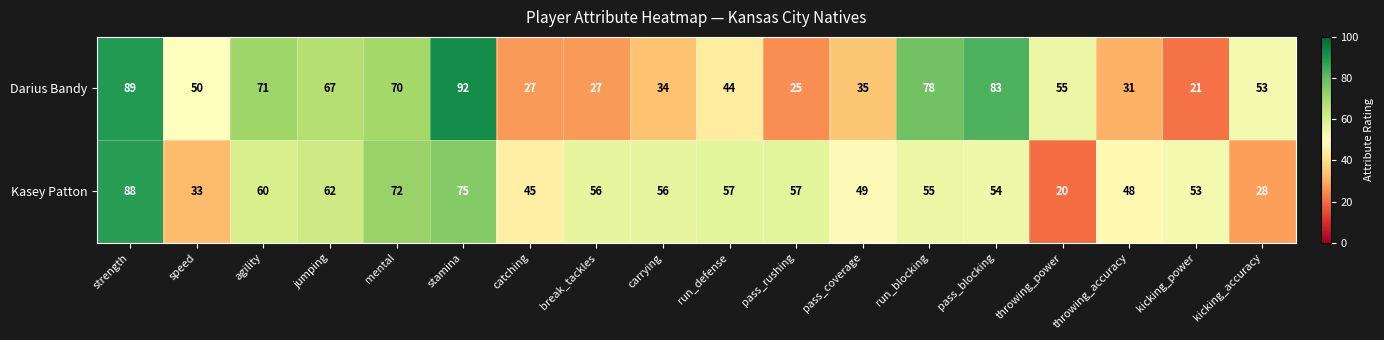

Where is Darius Bandy nearest to the value 56?

throwing_power